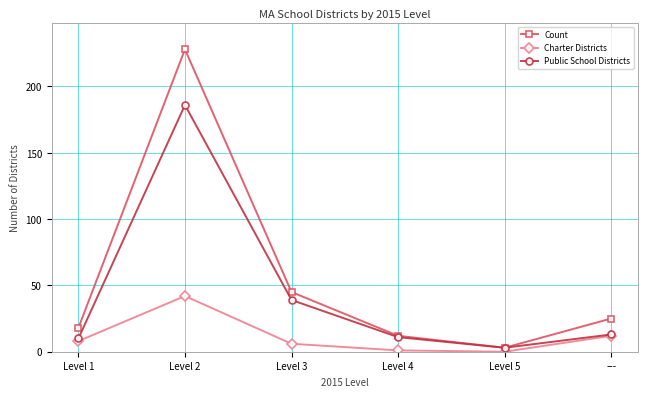

True or false: Count and Charter Districts cross at least once.

False